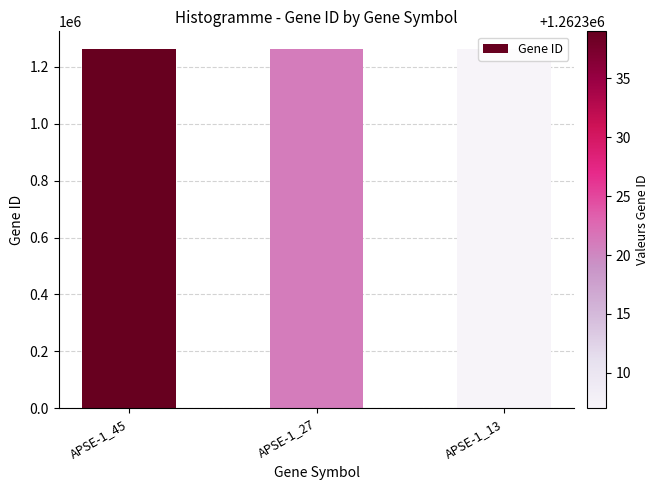

Are the bars grouped side by side (vs. stacked)?

No